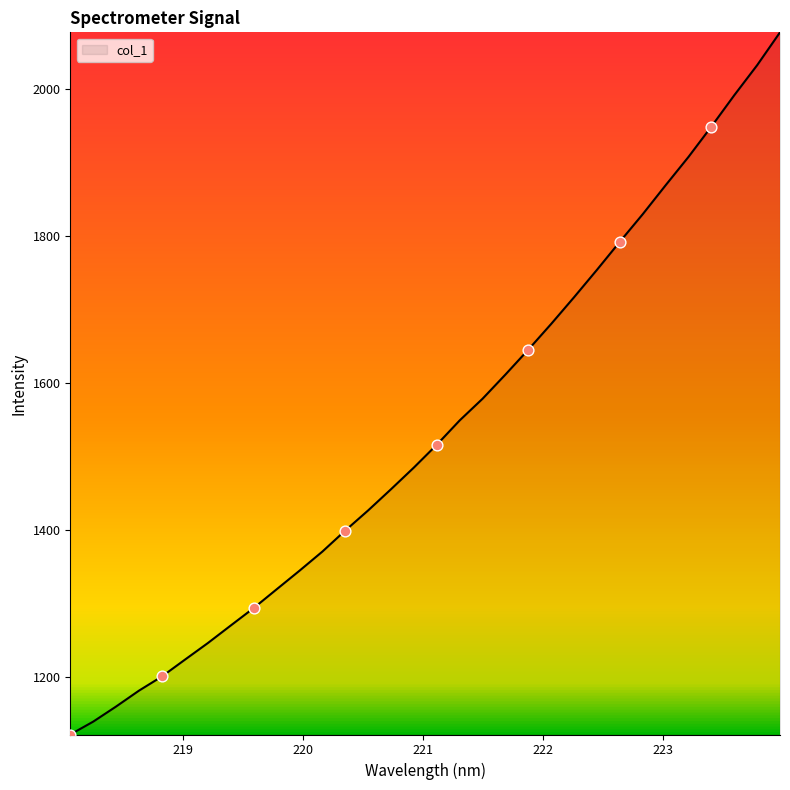

What is the greatest value displayed?

2076.8